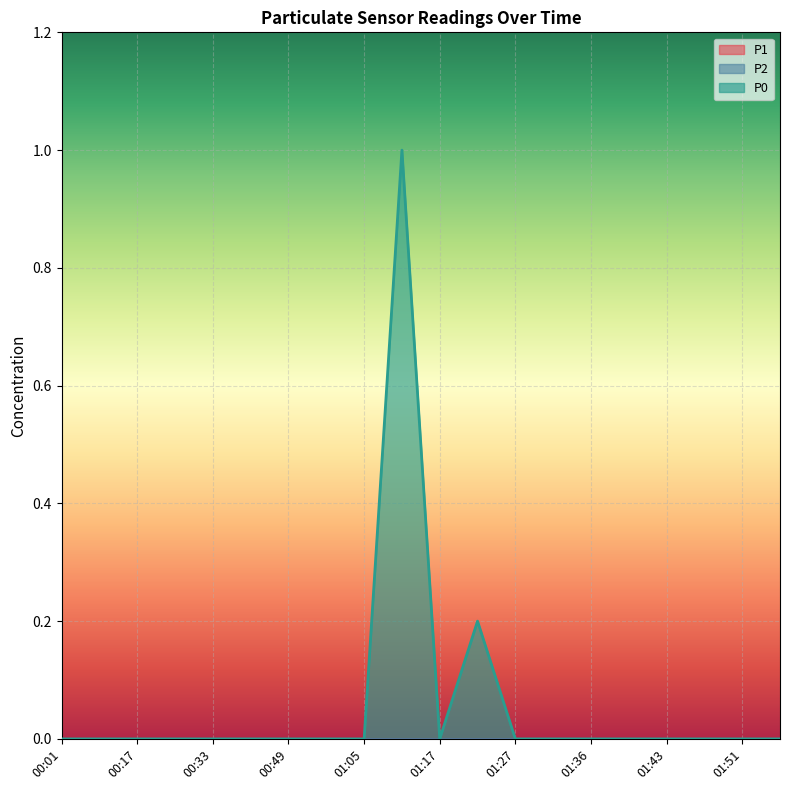

True or false: P0 and P1 cross at least once.

False